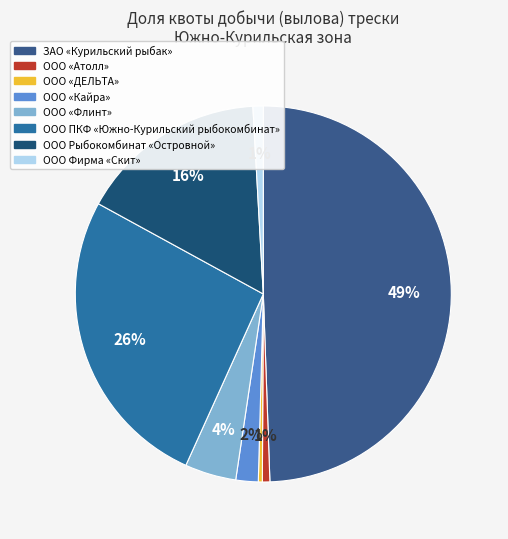

Does ООО «ДЕЛЬТА» account for over 50% of the chart?

No